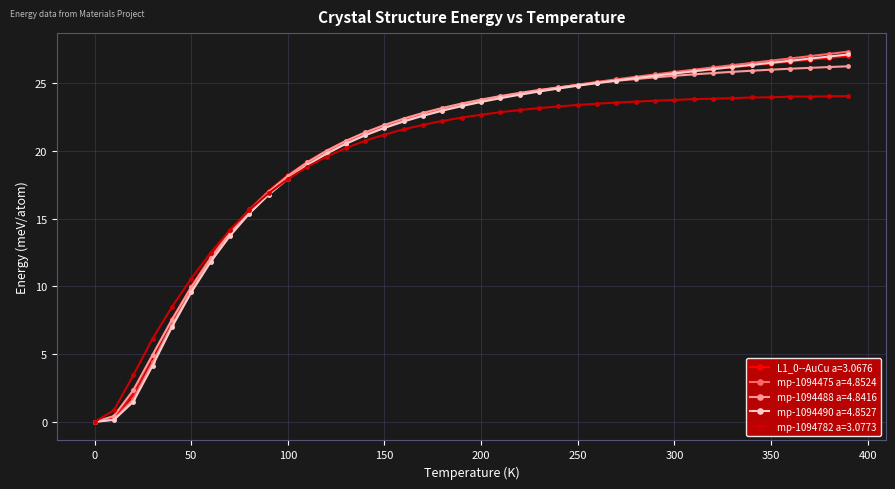

What is the highest value of the L1_0--AuCu a=3.0676 series?

27.0